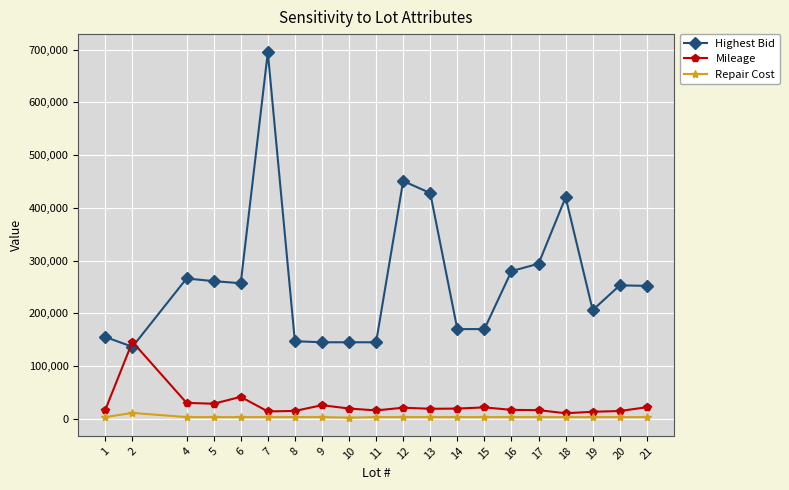

At which category does Mileage reach its first local peak?

2